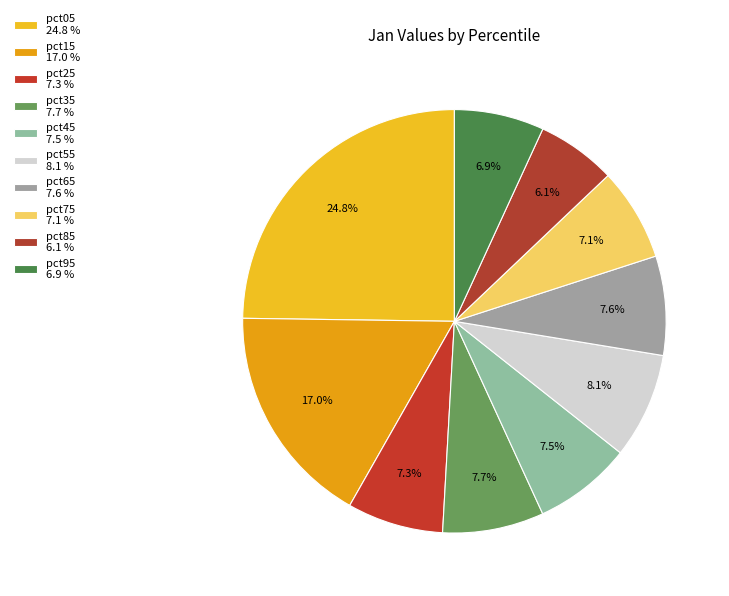

What percentage is the pct05 slice, to the nearest percent?

25%